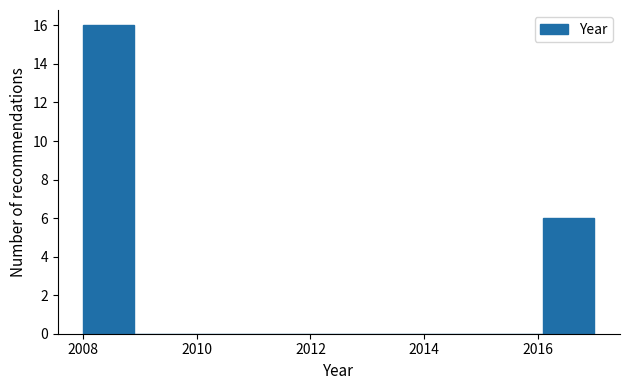

Reading left to right, list every bar in this chart as the range it spans on the x-axis followed by its height. Neither the bar edges nor the heights are printed on the chart, so give them approximately, as read against the axes.

2008.0 to 2008.9: 16
2008.9 to 2009.8: 0
2009.8 to 2010.7: 0
2010.7 to 2011.6: 0
2011.6 to 2012.5: 0
2012.5 to 2013.4: 0
2013.4 to 2014.3: 0
2014.3 to 2015.2: 0
2015.2 to 2016.1: 0
2016.1 to 2017.0: 6